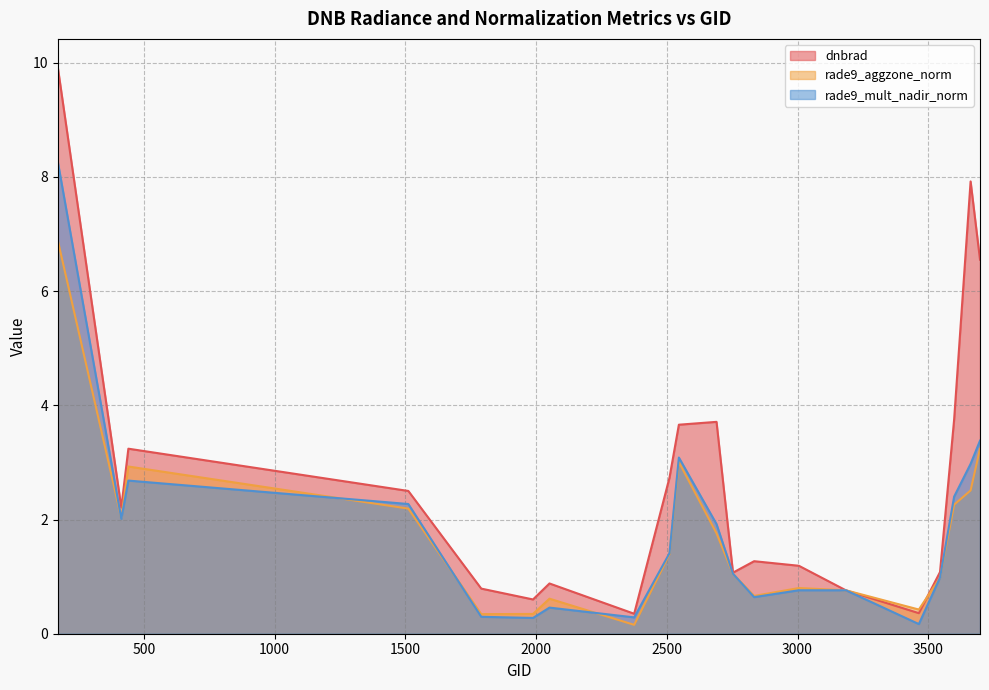

What is the average value of the dnbrad series?

2.7